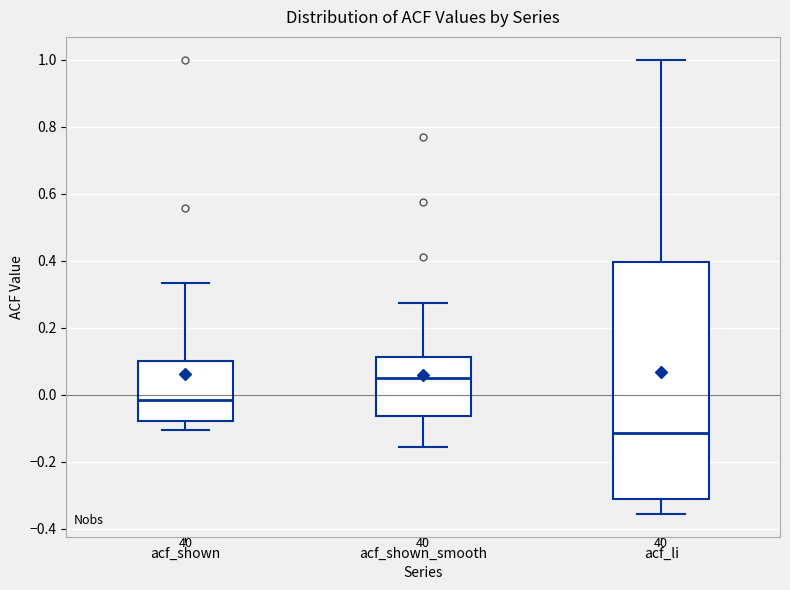

Which box's median line is the lowest?

acf_li